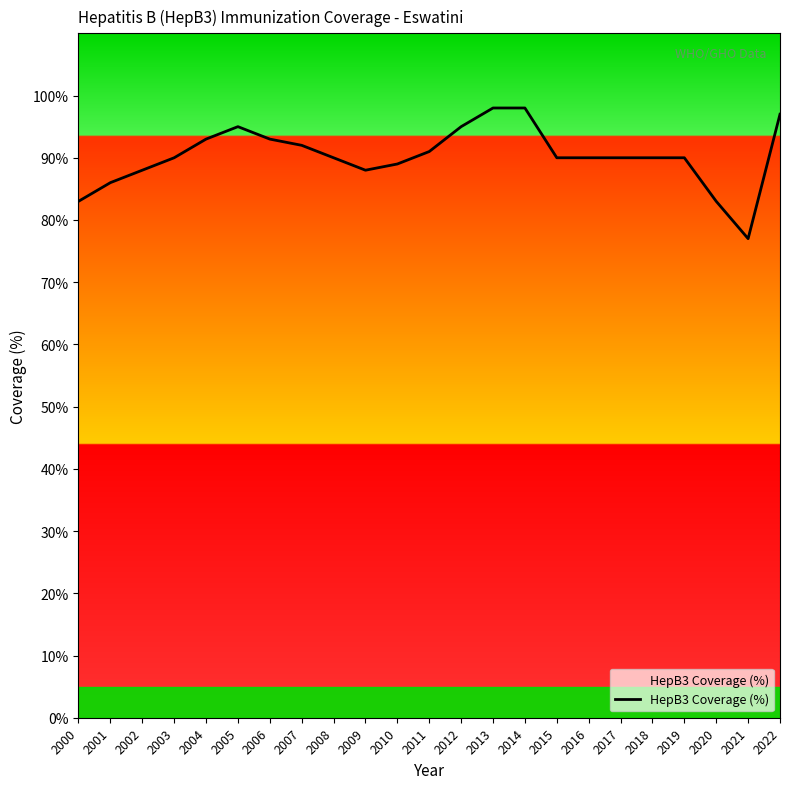

The chart shows a value of 97 at 2022. True or false?

True